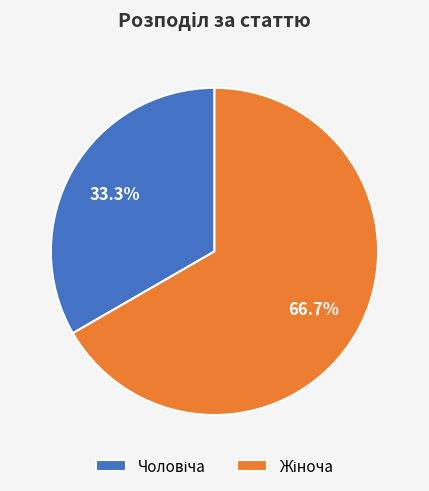

Is there any slice that represents more than half of the pie?

Yes